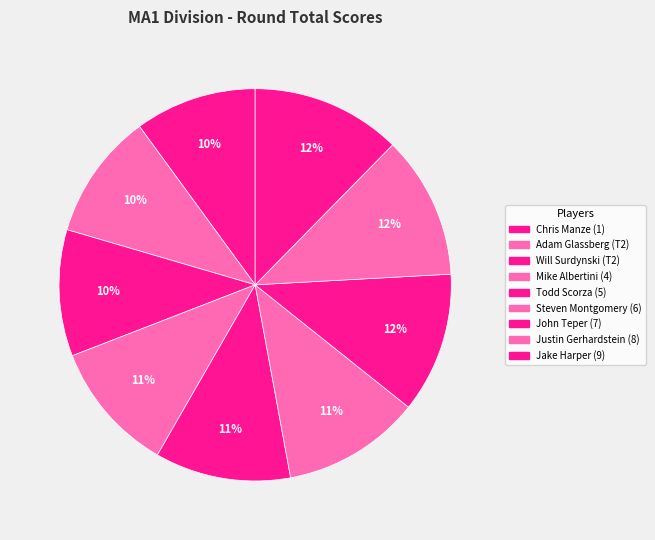

Count the number of slices in the pie.

9